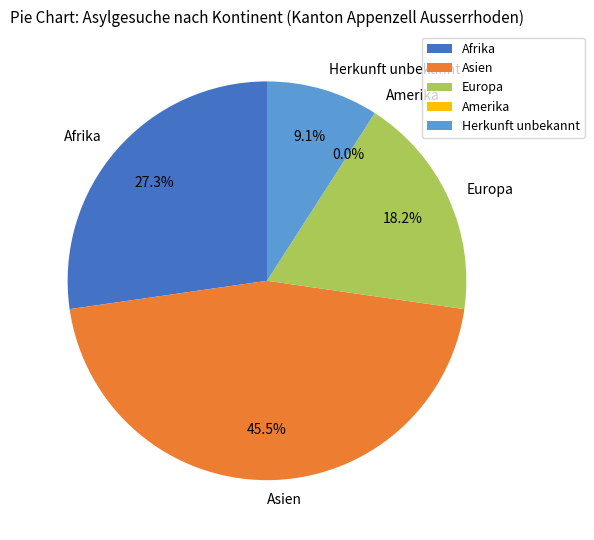

How much of the chart is everything except Asien?

54.5%